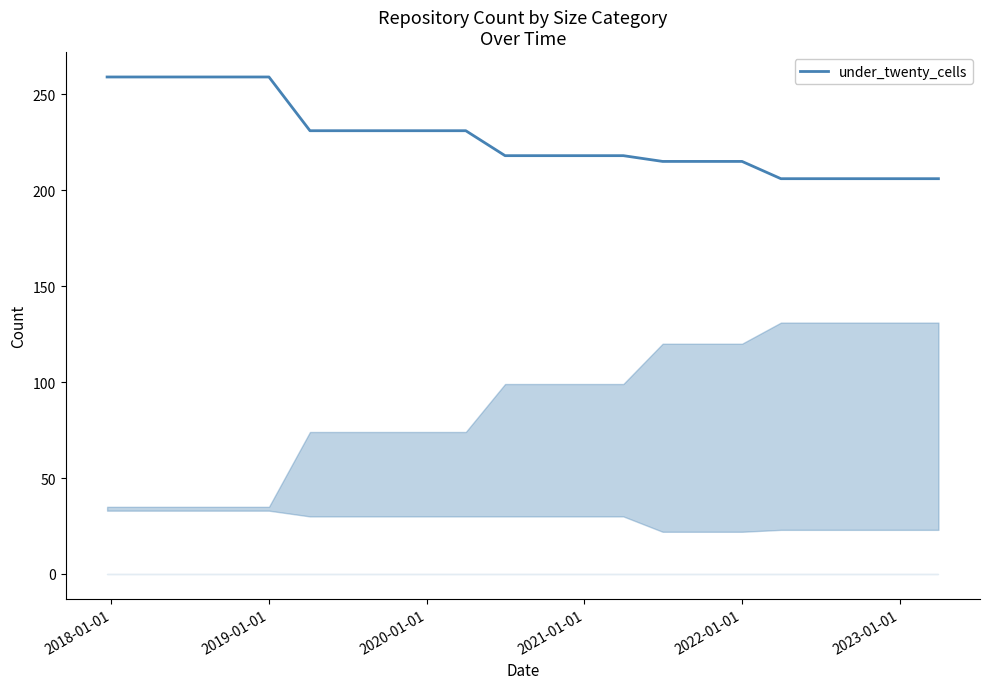

What is the maximum value shown in the chart?

259